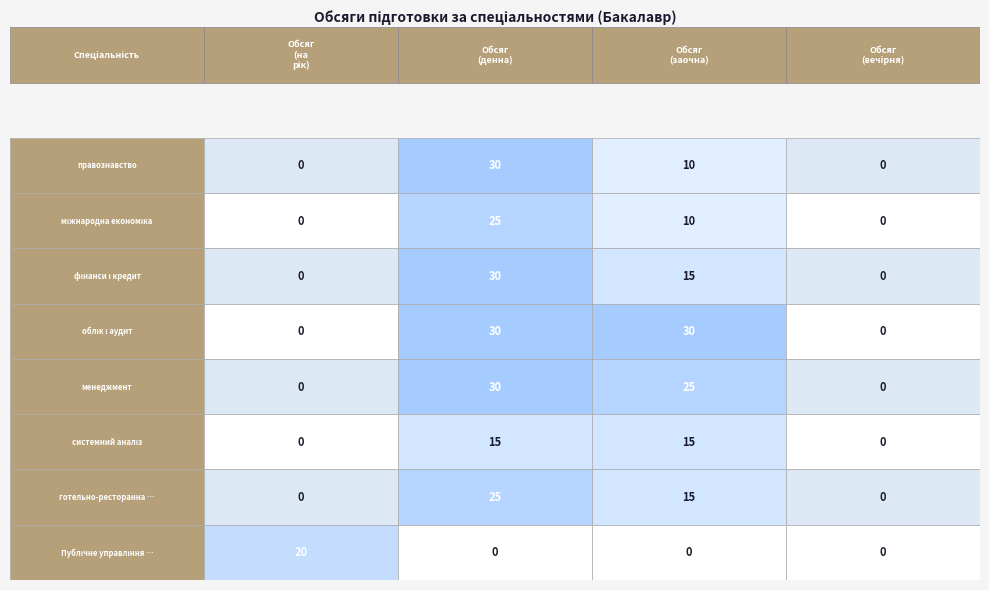

Reading left to right, what are all the values shown in this chart?

правознавство: 0	30	10	0
міжнародна економіка: 0	25	10	0
фінанси і кредит: 0	30	15	0
облік і аудит: 0	30	30	0
менеджмент: 0	30	25	0
системний аналіз: 0	15	15	0
готельно-ресторанна справа: 0	25	15	0
Публічне управління та адміністрування: 20	0	0	0